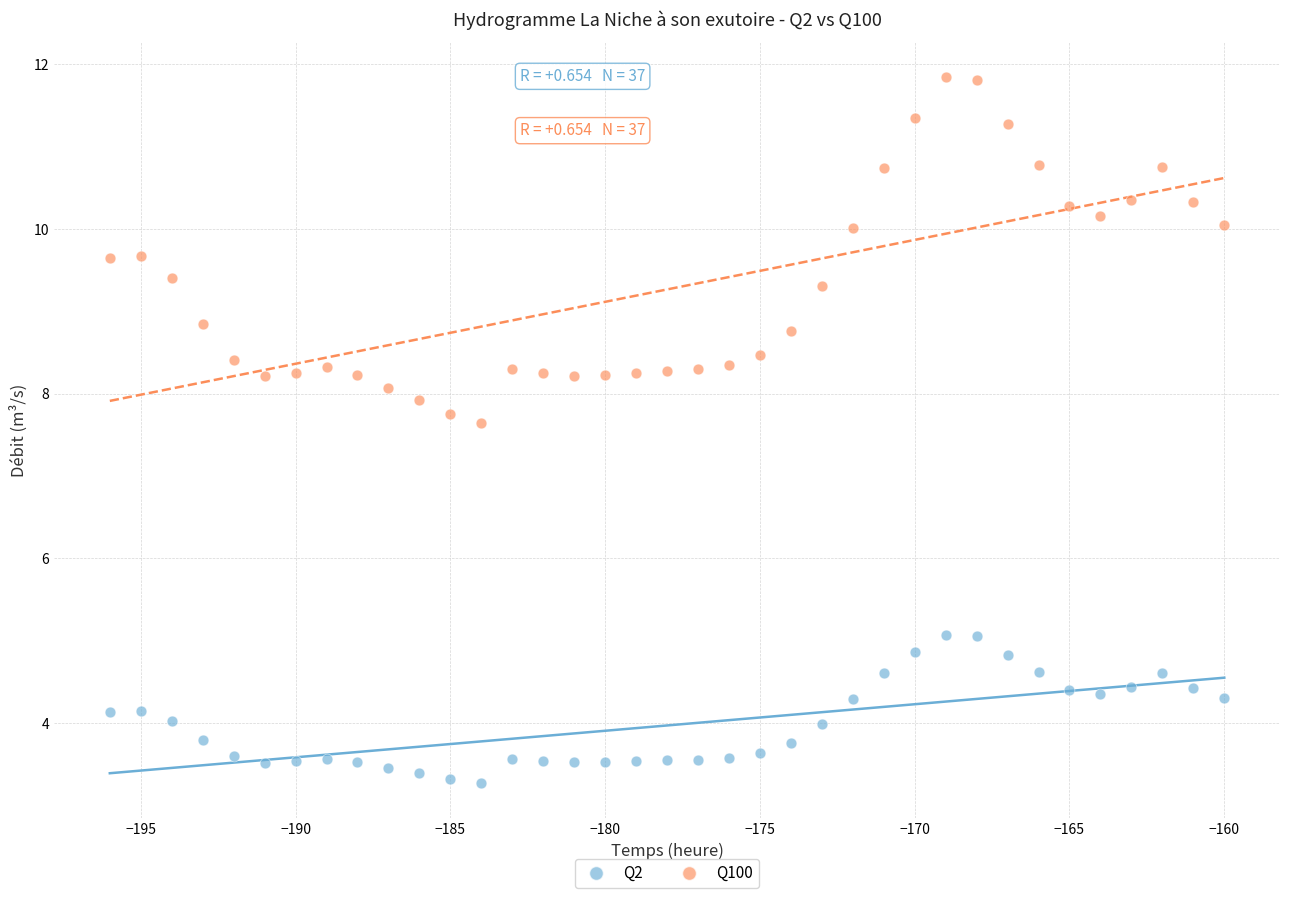

Which series reaches the maximum Y coordinate?

Q100